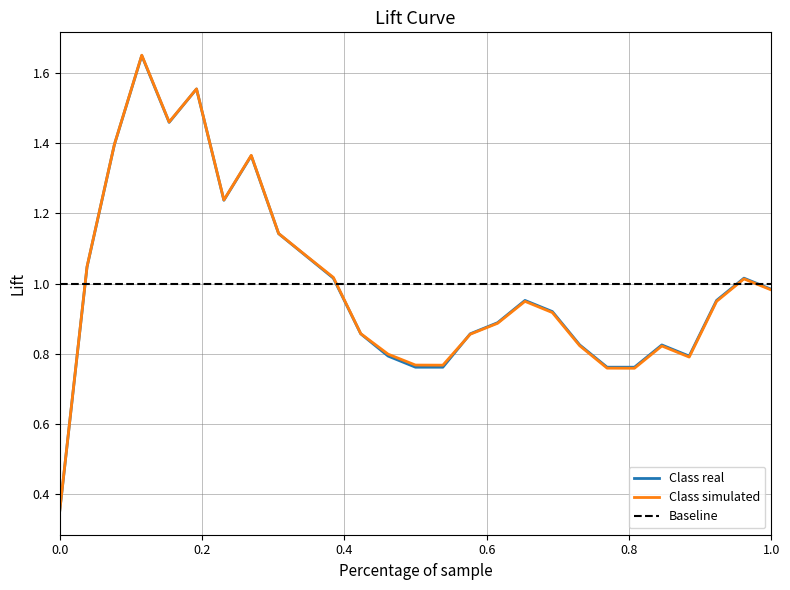

True or false: Class real and Baseline intersect in this chart.

True